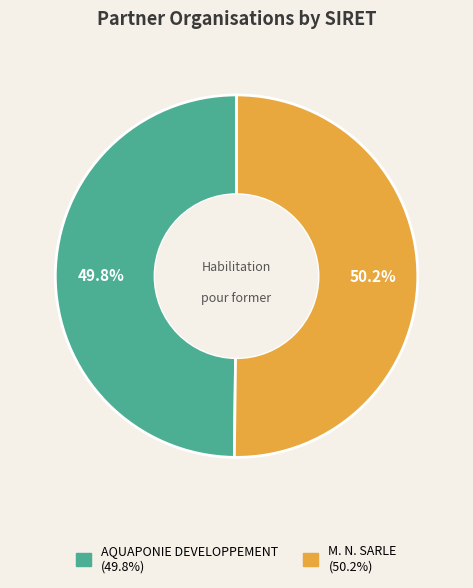

Does any single category account for the majority?

Yes